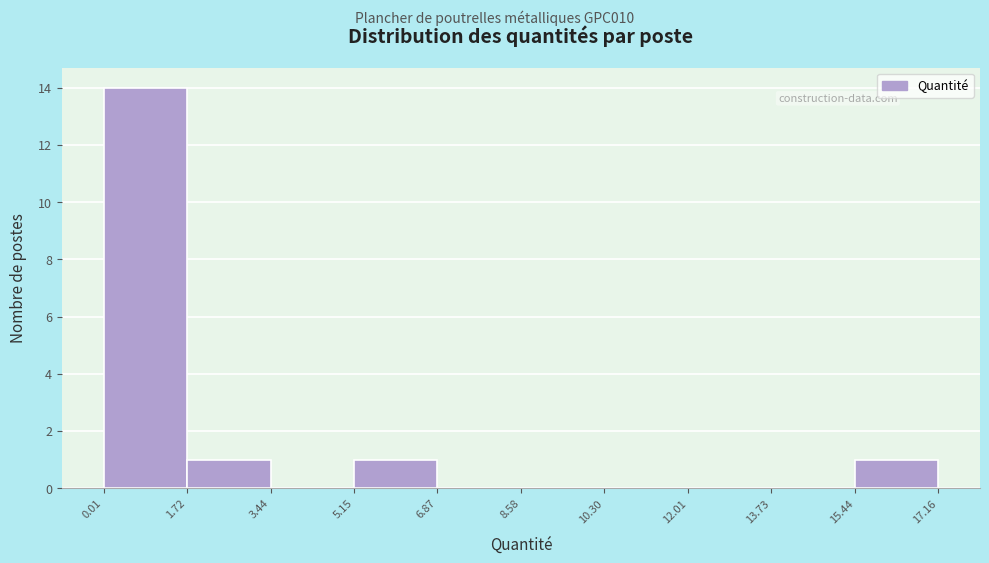

Over which range of the x-axis is the bar tallest?

0.01 to 1.72